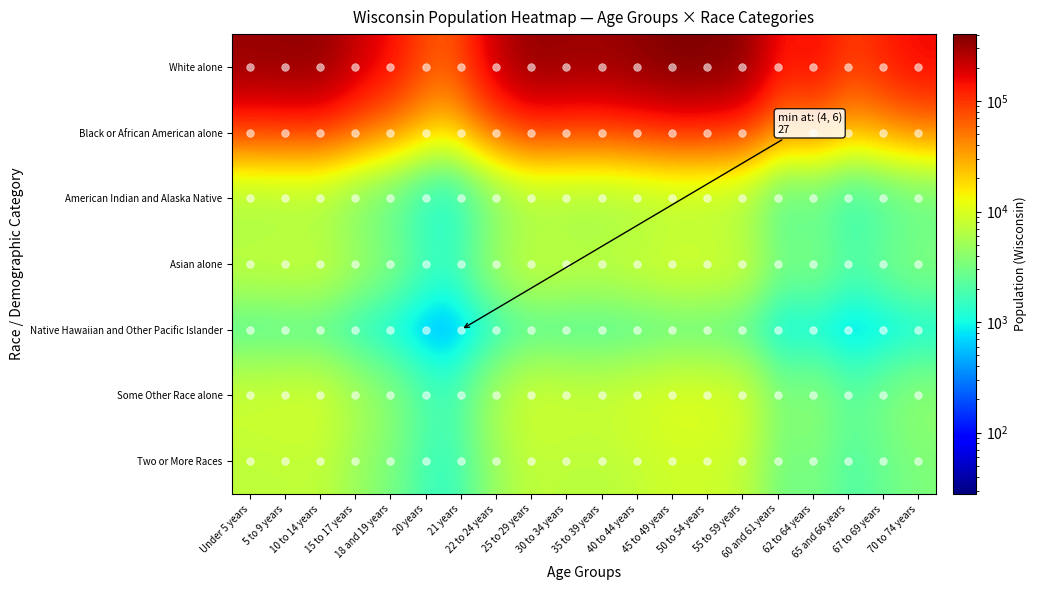

What is the difference between the highest and lowest values at 55 to 59 years?

356189.1